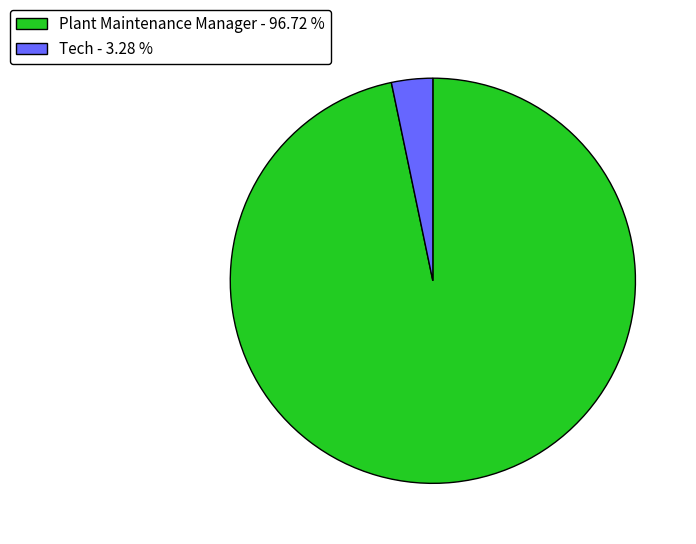

Does any single category account for the majority?

Yes